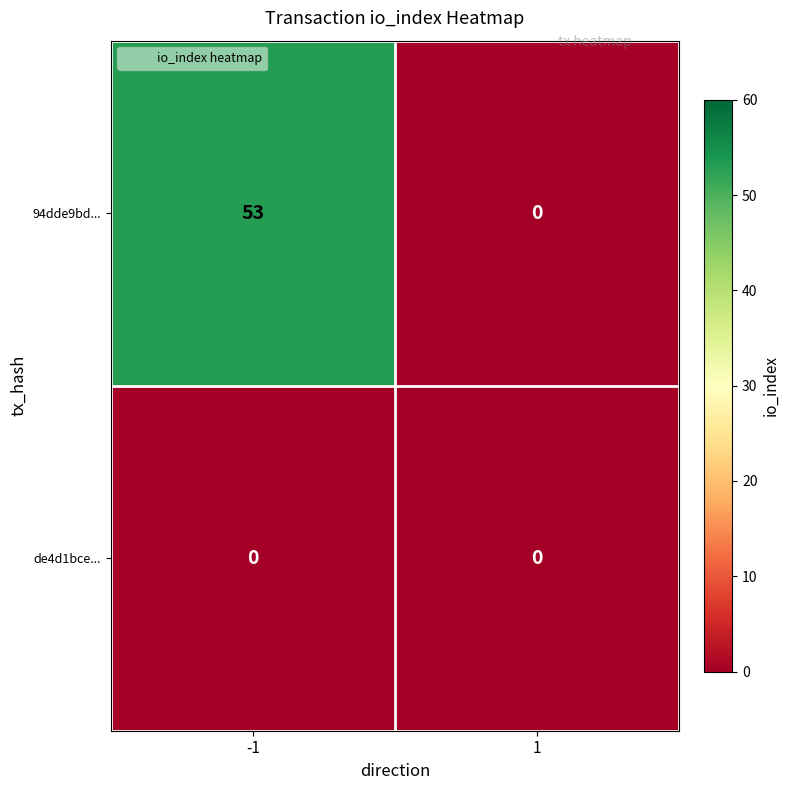

How many positive values does the 94dde9bd... series have?

1